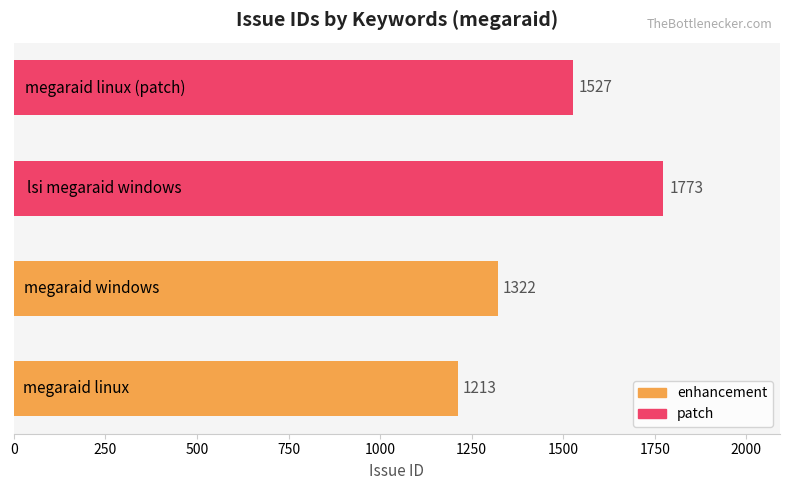

What is the difference between the maximum and minimum values?

560